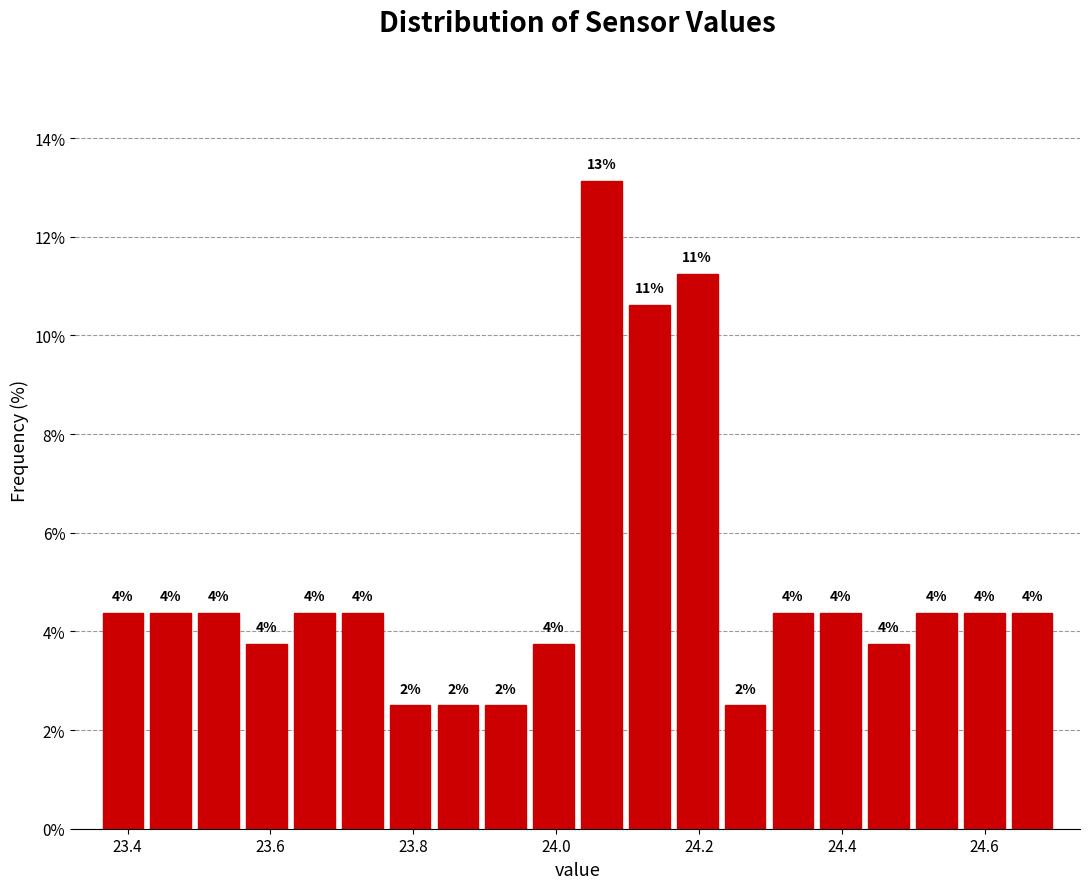

Read against the x-axis, roughly where is the centre of the tallest bar?

24.06